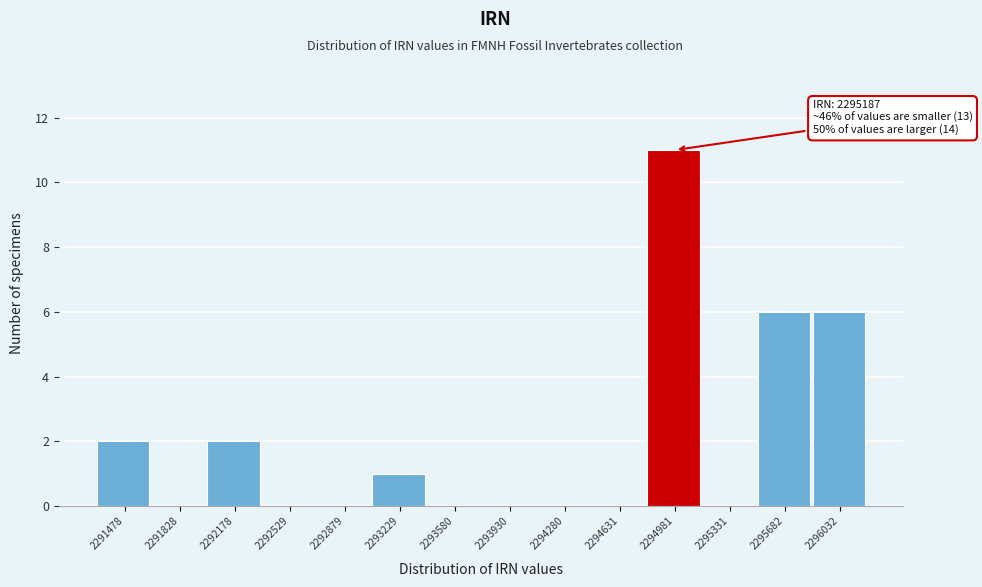

Reading left to right, transcribe all the data shown in this chart.

2291478=2	2291828=0	2292178=2	2292529=0	2292879=0	2293229=1	2293580=0	2293930=0	2294280=0	2294631=0	2294981=11	2295331=0	2295682=6	2296032=6